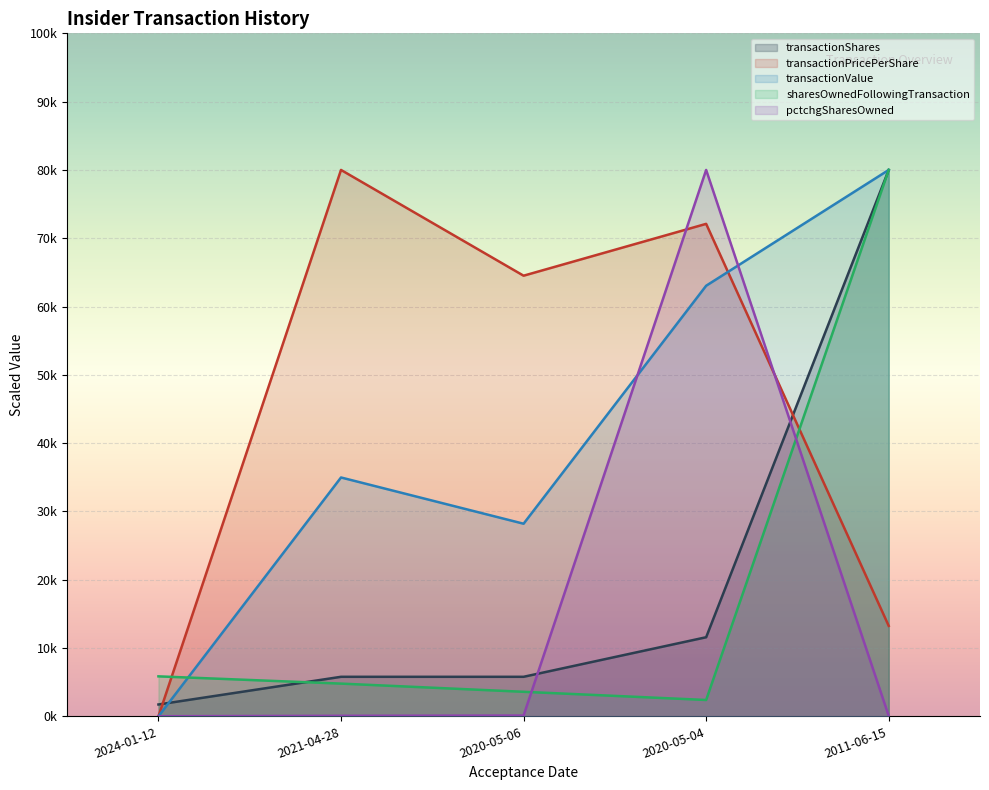

Reading left to right, what are all the values shown in this chart?

transactionShares: 2024-01-12=1737.6	2021-04-28=5792.1	2020-05-06=5792.1	2020-05-04=11584.1	2011-06-15=80000.0
transactionPricePerShare: 2024-01-12=0.0	2021-04-28=80000.0	2020-05-06=64516.1	2020-05-04=72106.3	2011-06-15=13248.6
transactionValue: 2024-01-12=0.0	2021-04-28=34974.1	2020-05-06=28204.9	2020-05-04=63046.3	2011-06-15=80000.0
sharesOwnedFollowingTransaction: 2024-01-12=5856.5	2021-04-28=4795.5	2020-05-06=3596.6	2020-05-04=2397.8	2011-06-15=80000.0
pctchgSharesOwned: 2024-01-12=17.1	2021-04-28=80.6	2020-05-06=122.1	2020-05-04=80000.0	2011-06-15=63.5